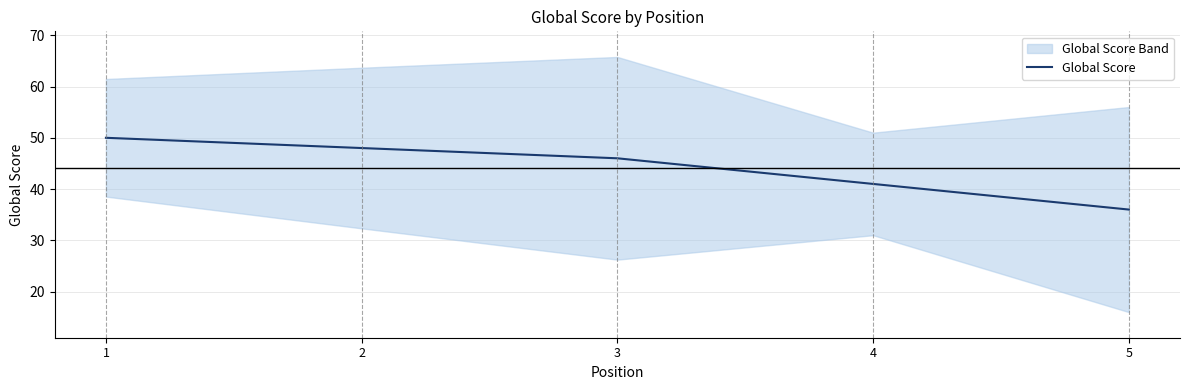

Is this an area chart (filled region under the line)?

No